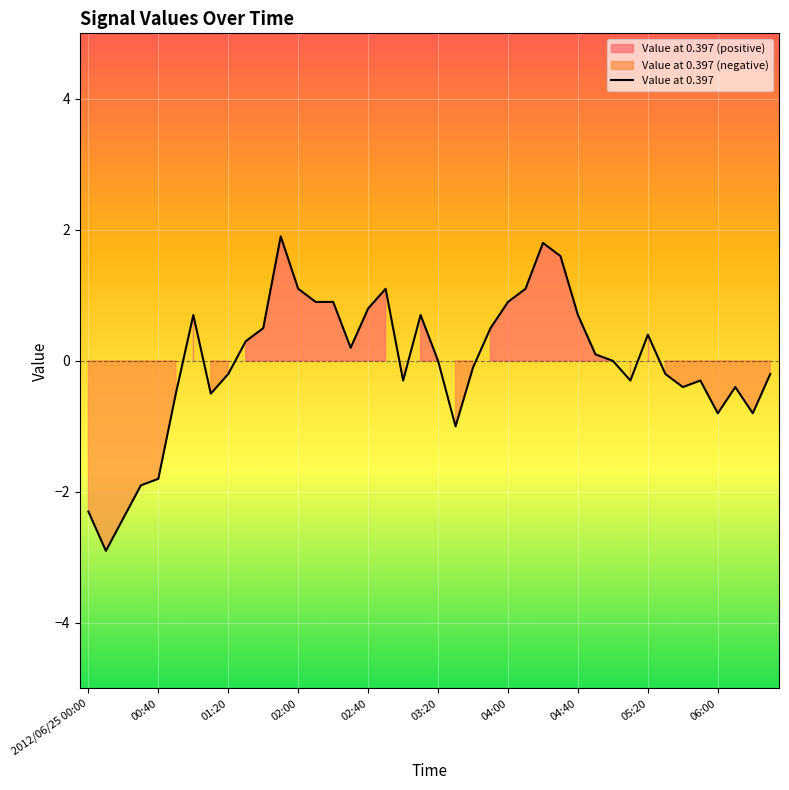

What position from the left is 05:50?

36